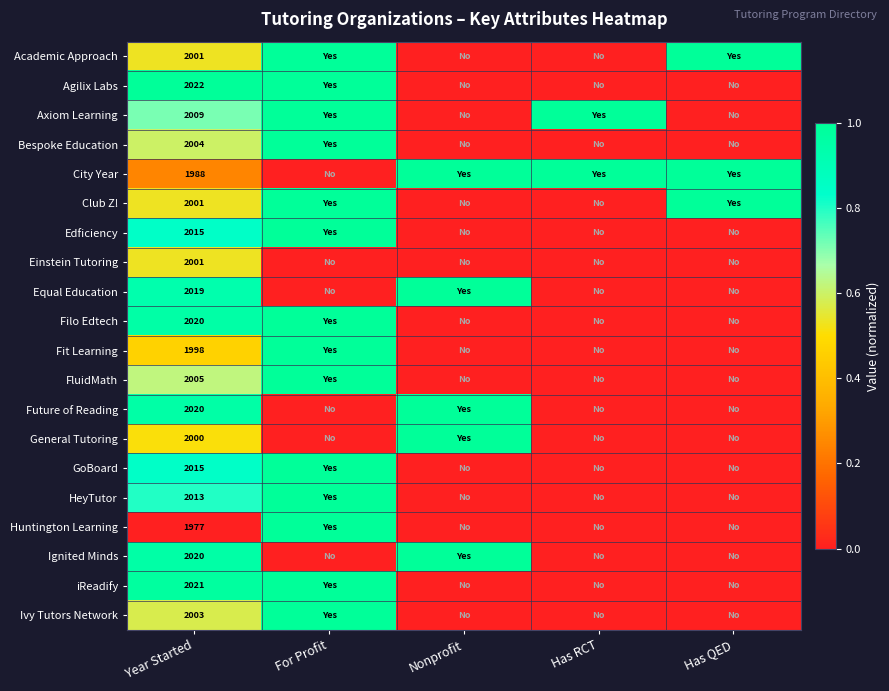

Is it true that Club Z! equals 2001 at Year Started?

True